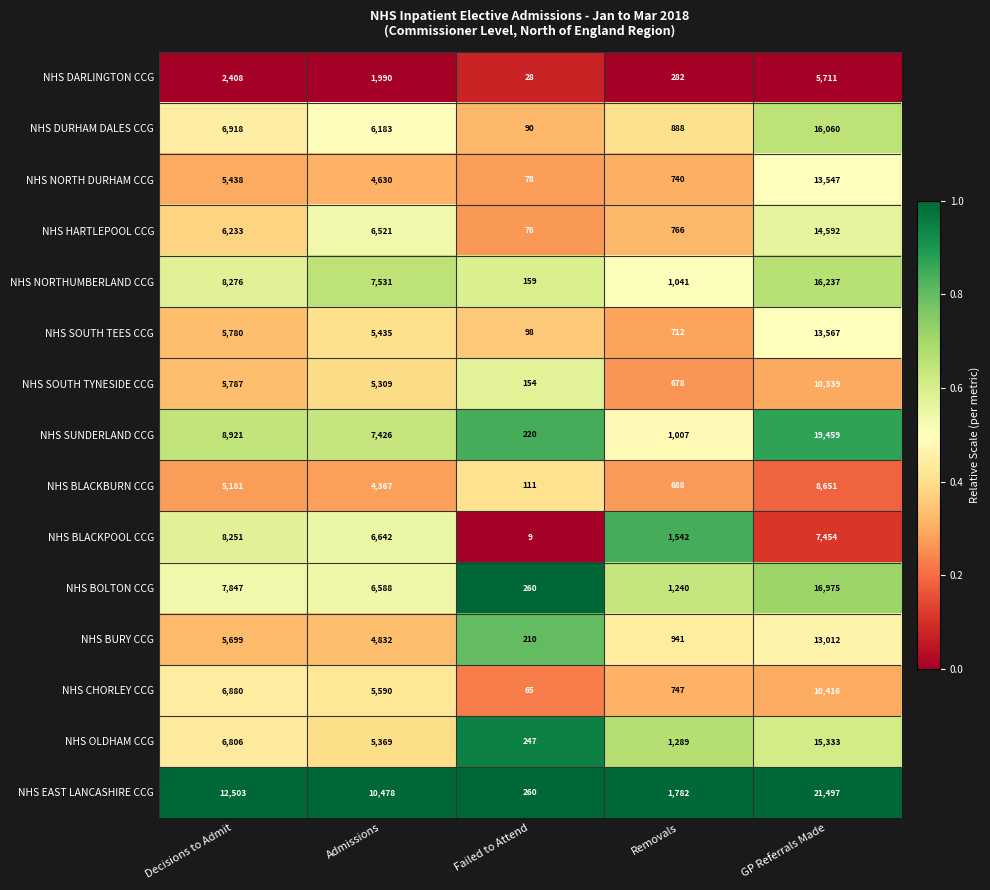

At GP Referrals Made, list the series in order from largest to smallest.

NHS EAST LANCASHIRE CCG, NHS SUNDERLAND CCG, NHS BOLTON CCG, NHS NORTHUMBERLAND CCG, NHS DURHAM DALES CCG, NHS OLDHAM CCG, NHS HARTLEPOOL CCG, NHS SOUTH TEES CCG, NHS NORTH DURHAM CCG, NHS BURY CCG, NHS CHORLEY CCG, NHS SOUTH TYNESIDE CCG, NHS BLACKBURN CCG, NHS BLACKPOOL CCG, NHS DARLINGTON CCG